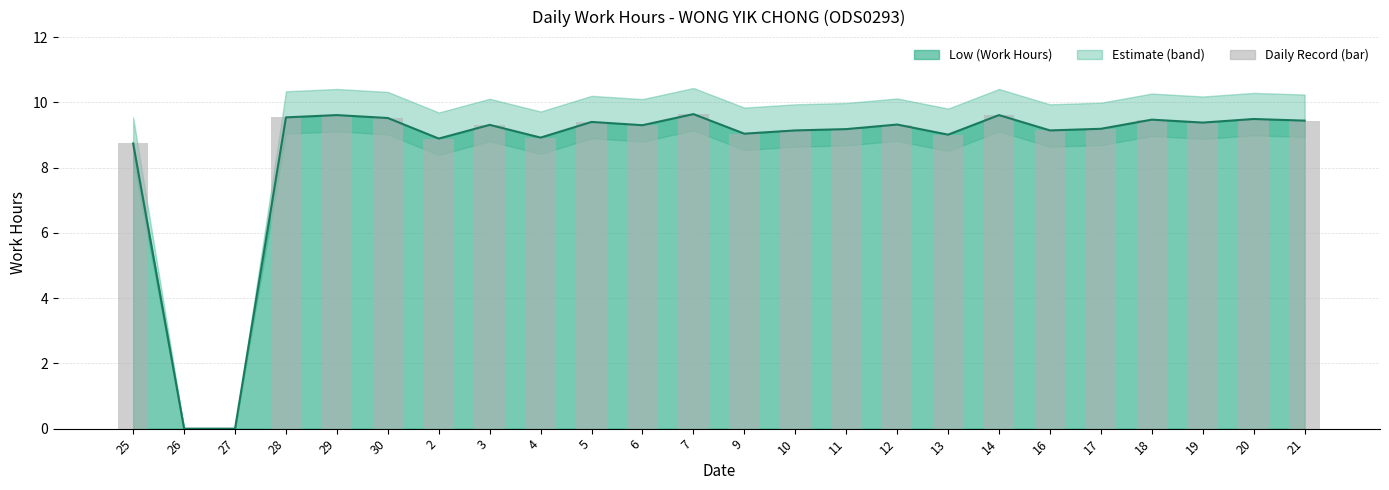

List the labels in order of value, smallest first.

26, 27, 25, 2, 4, 13, 9, 10, 16, 11, 17, 6, 3, 12, 19, 5, 21, 18, 20, 30, 28, 29, 14, 7